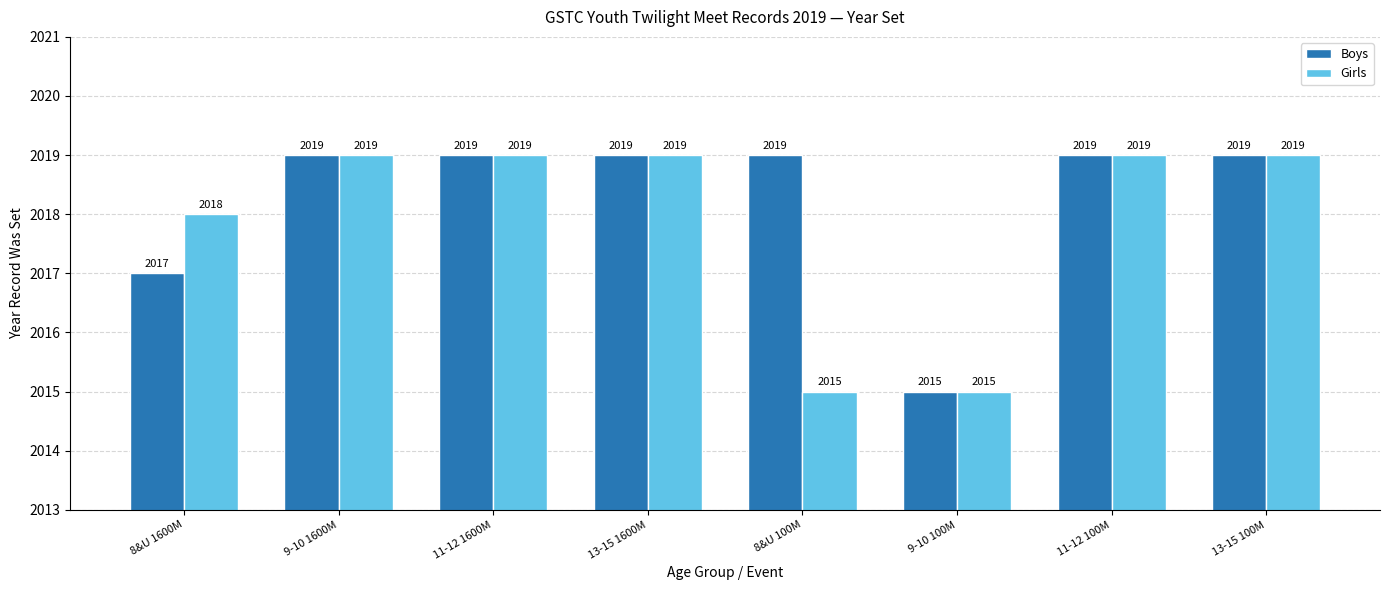

Which series has the largest total across all categories?

Boys